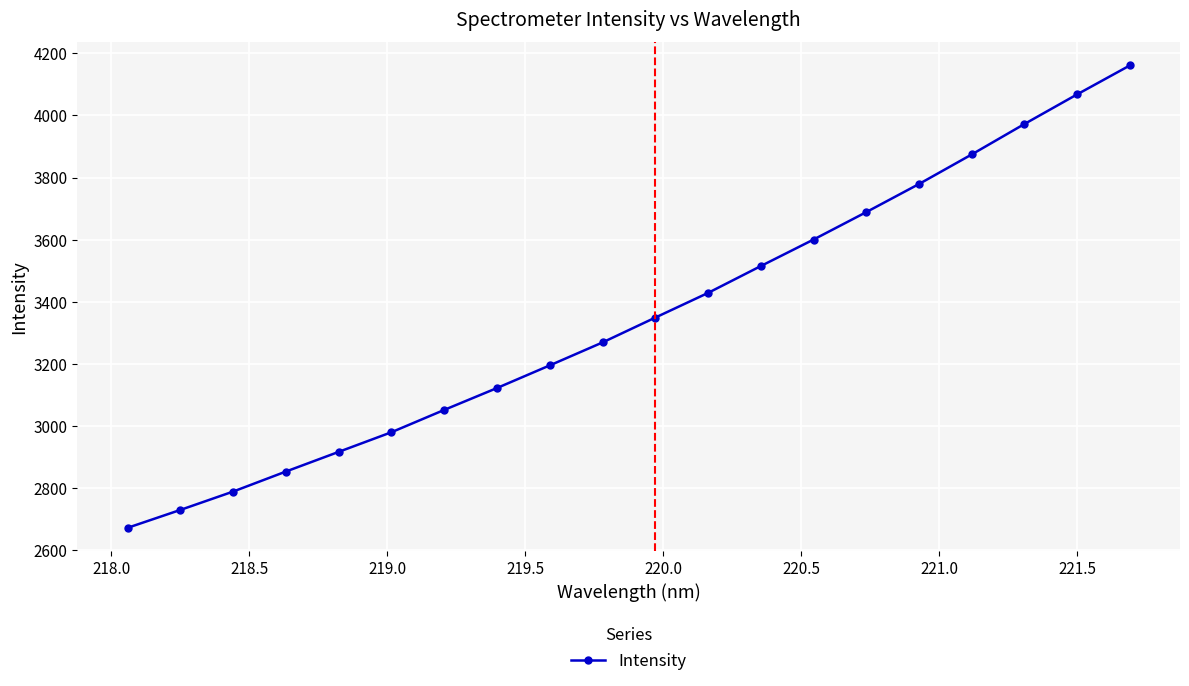

What is the greatest value displayed?

4160.7